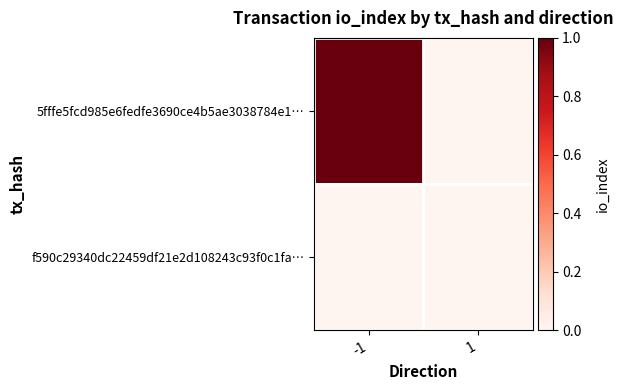

Which series changed the most between -1 and 1?

5fffe5fcd985e6fedfe3690ce4b5ae3038784e1…